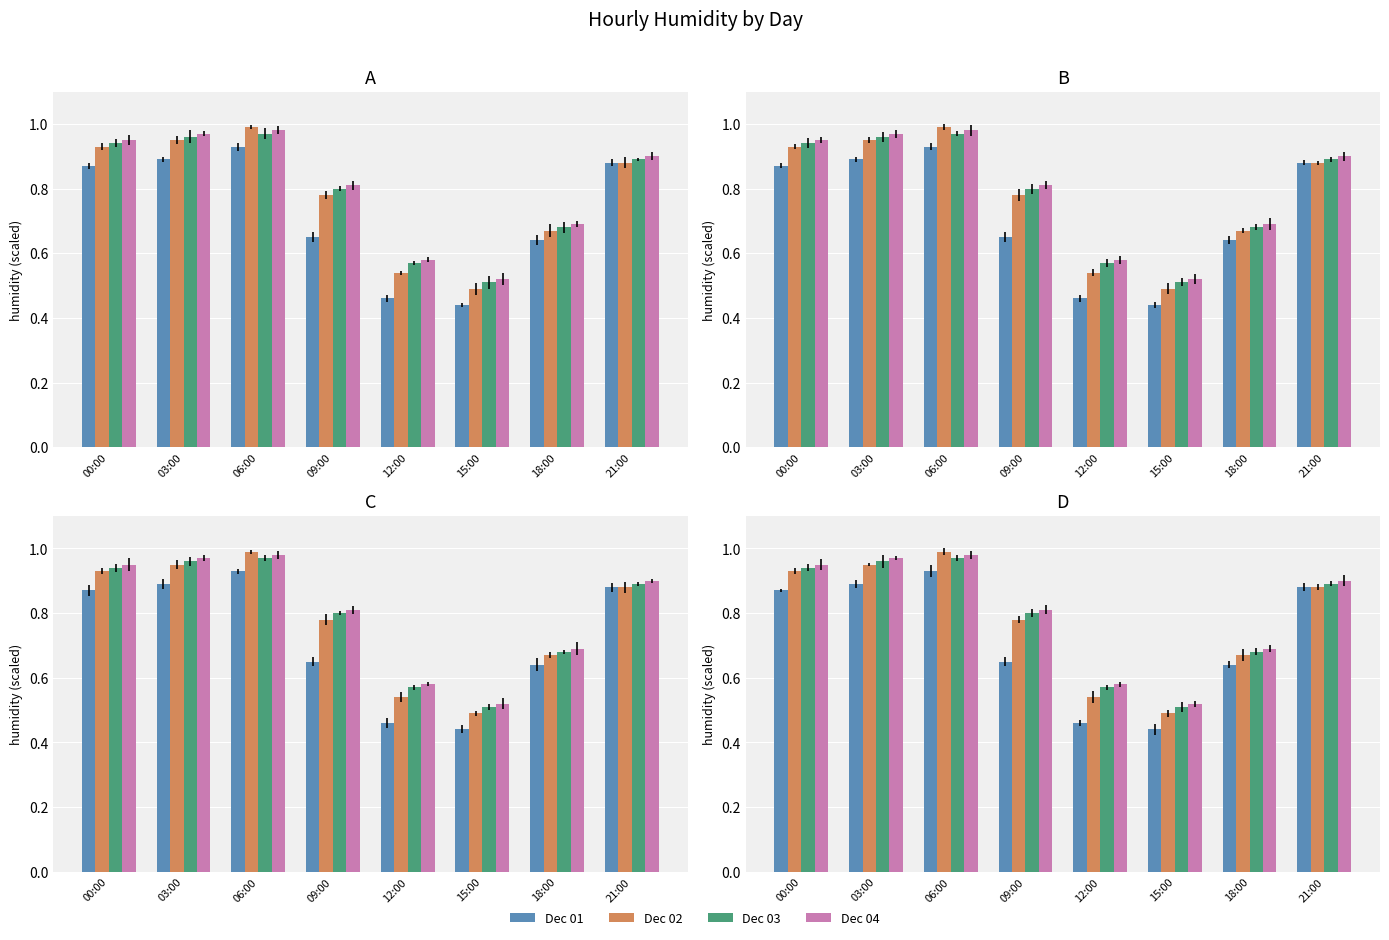

List the labels in order of Dec 03 value, largest first.

06:00, 03:00, 00:00, 21:00, 09:00, 18:00, 12:00, 15:00